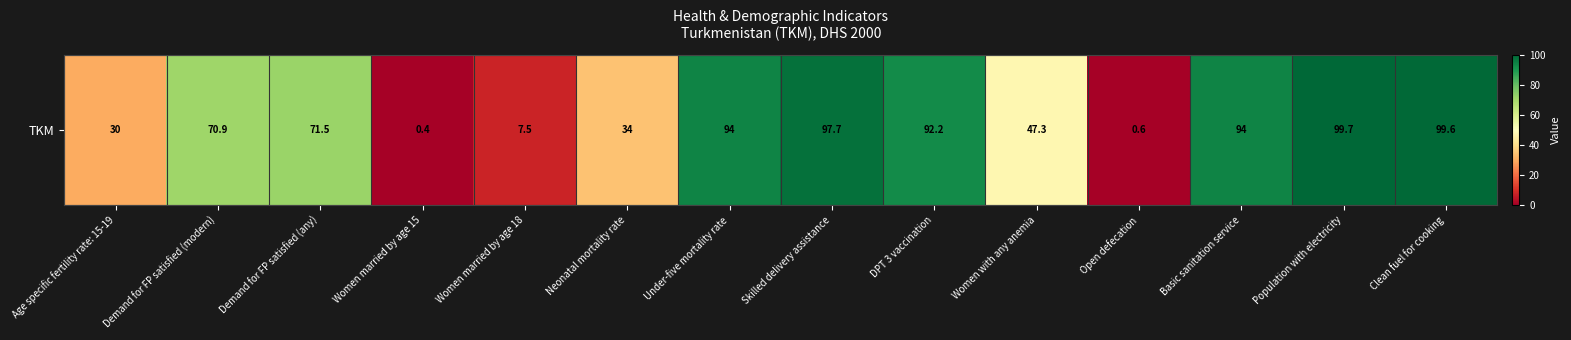

How many data points are less than 71?

7